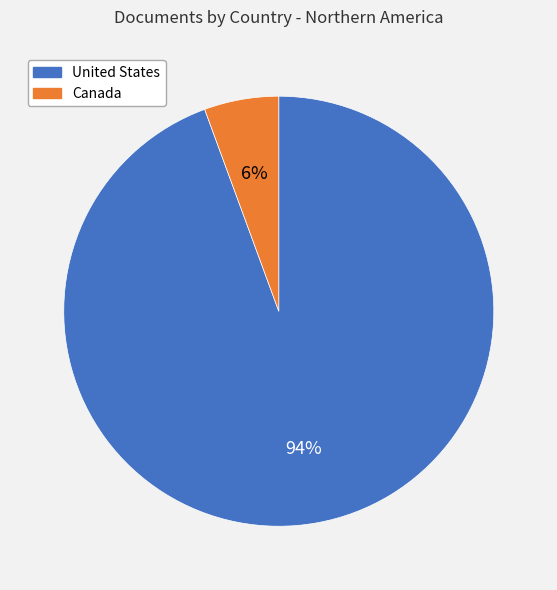

The United States slice represents 99% of the pie. True or false?

False